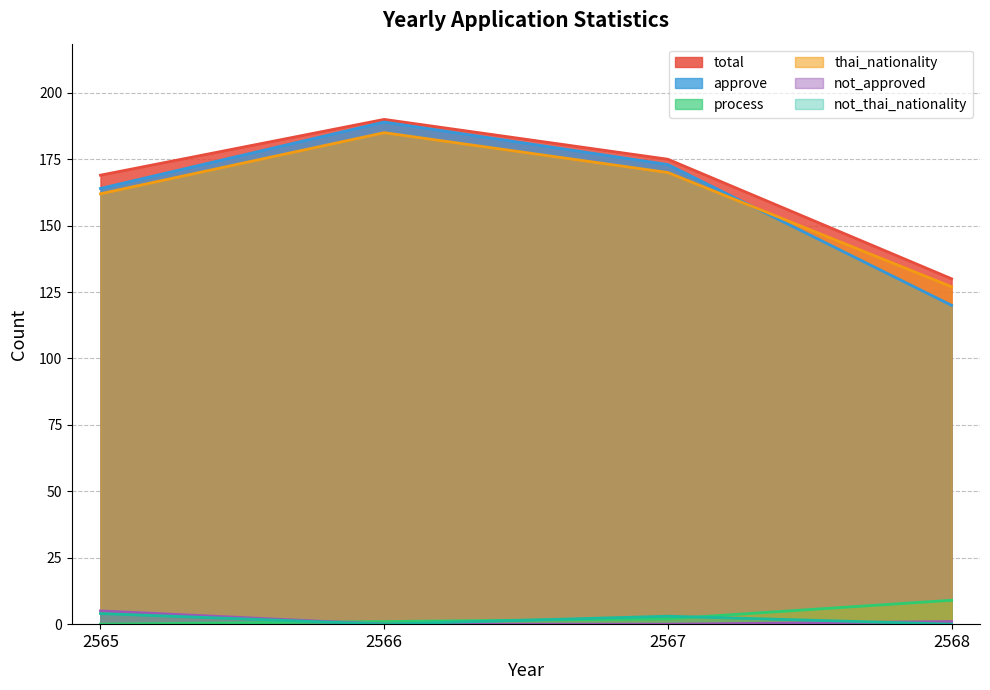

True or false: not_approved has a value of 5 at 2565.

True